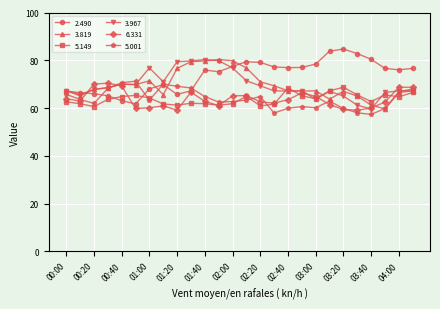

What is the difference between the maximum and minimum values in the 6.331 series?

11.3